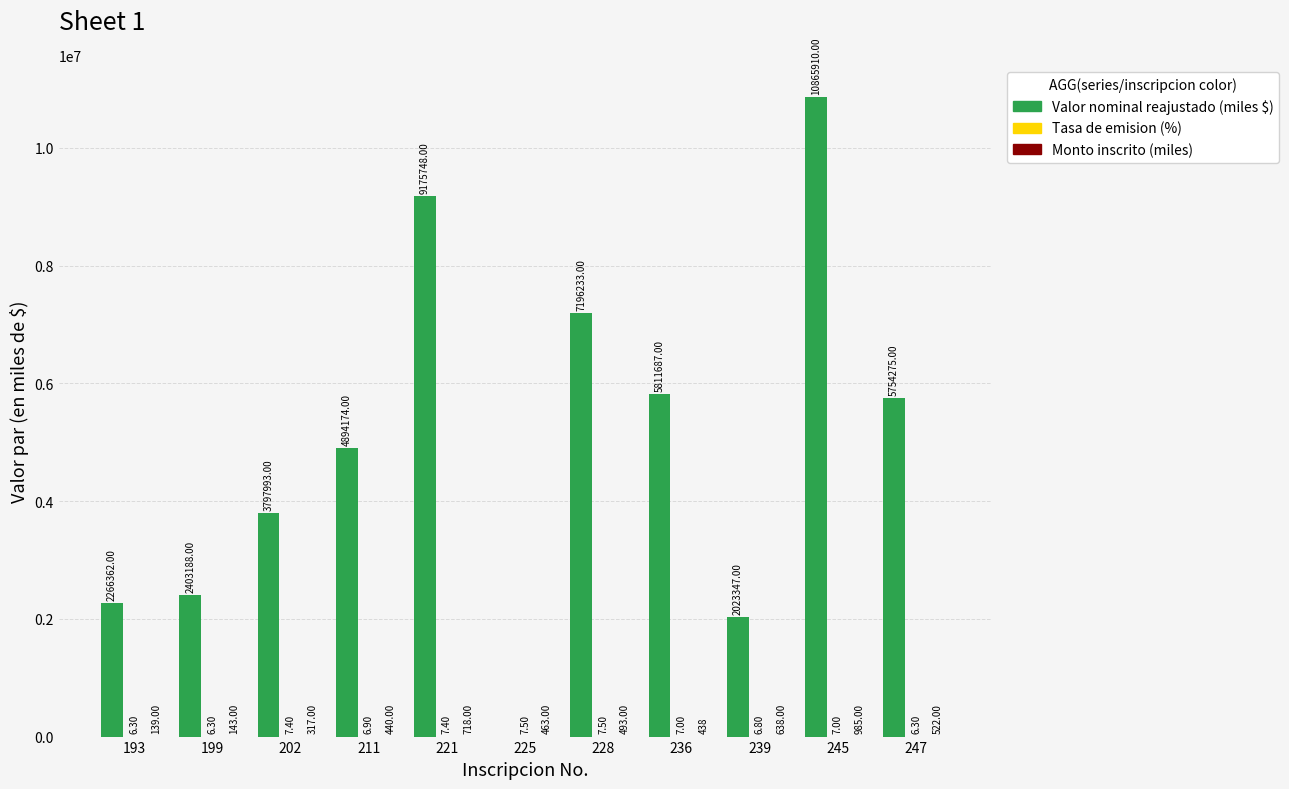

Between 202 and 211, which series saw the biggest shift?

Valor nominal reajustado (miles $)